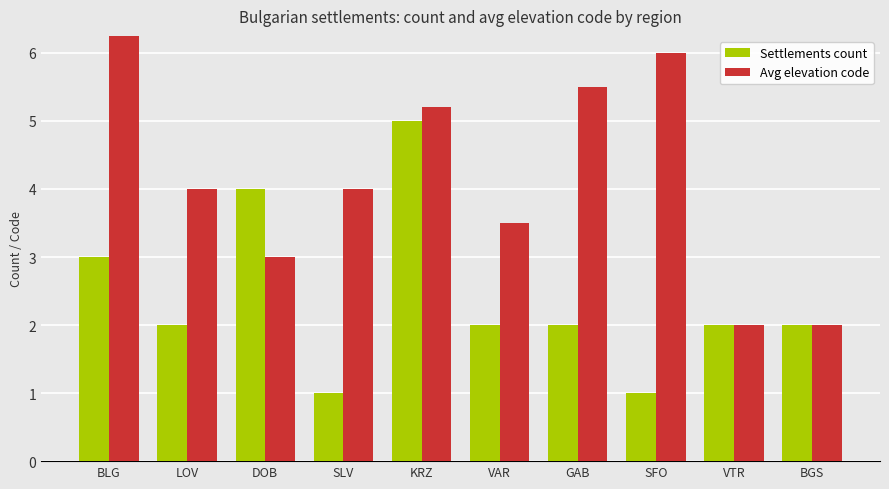

How many values in the Settlements count series are below 2?

2